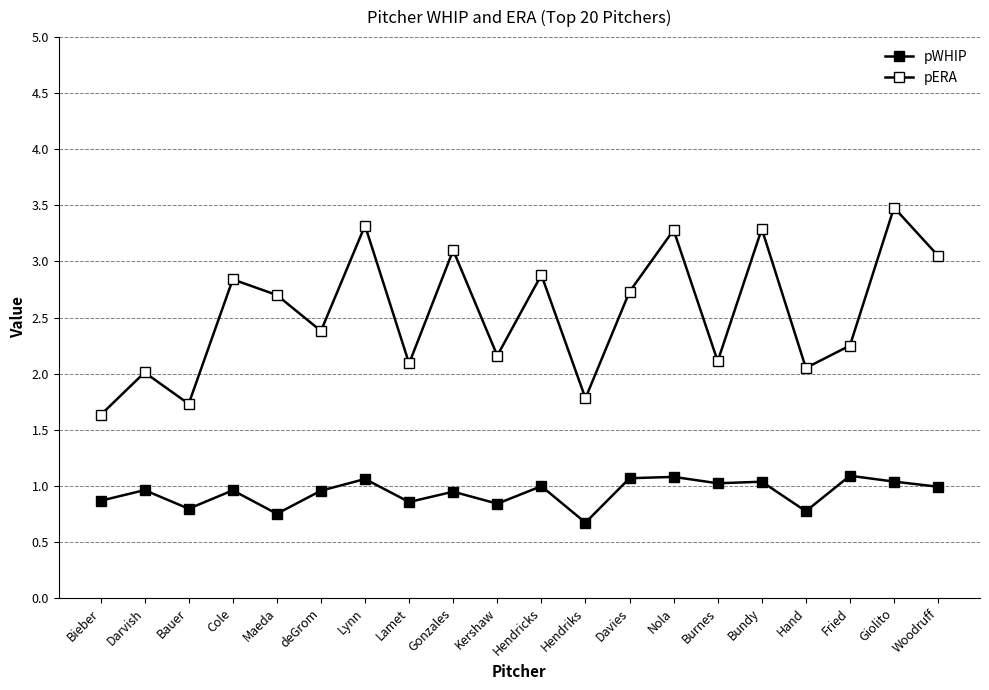

Does the chart have visible grid lines?

Yes